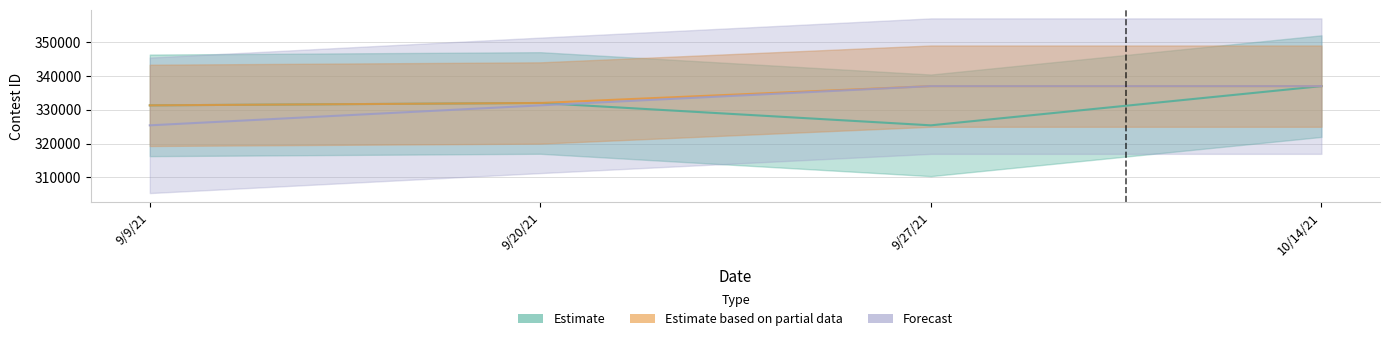

What is the highest value of the Estimate based on partial data series?

336944